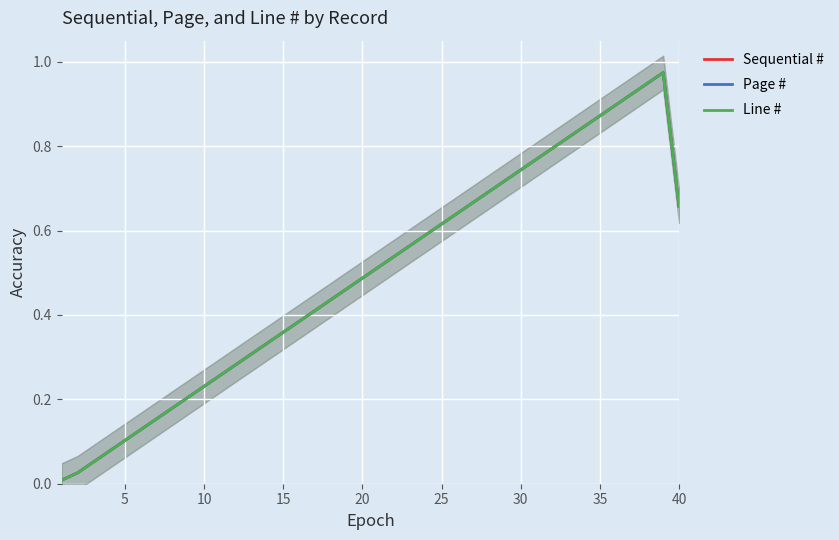

What is the sum of the Sequential # values at 35 and 20?

1.4